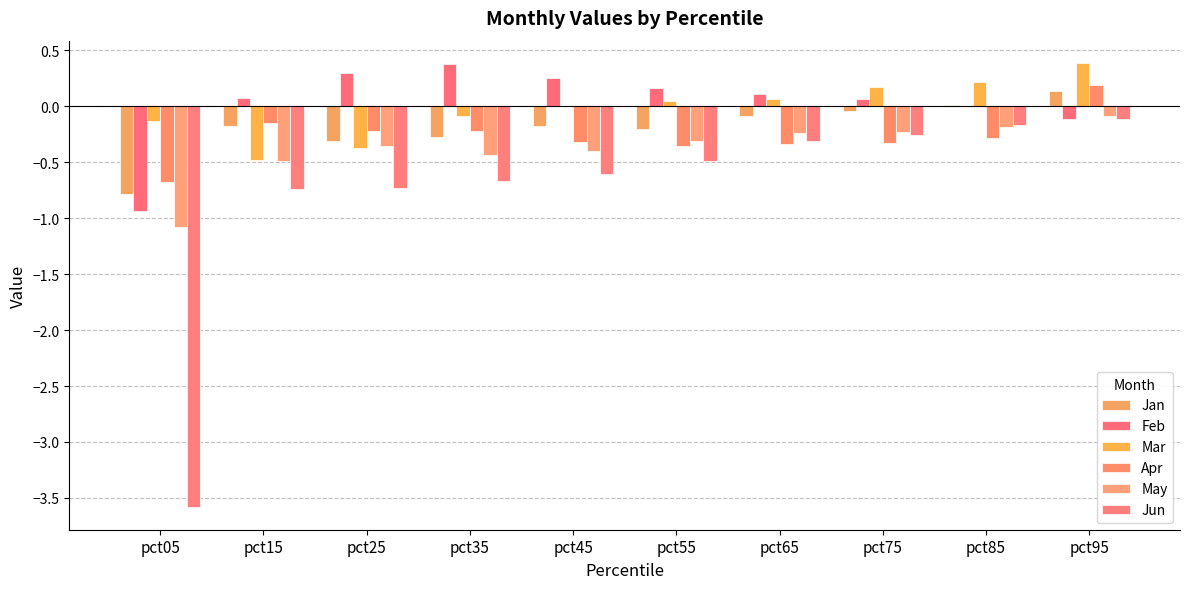

What value does the Apr series have at pct75?

-0.3